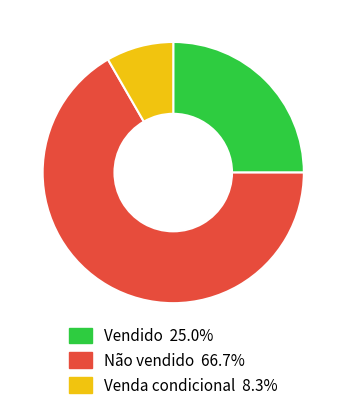

Which slice is the smallest?

Venda condicional